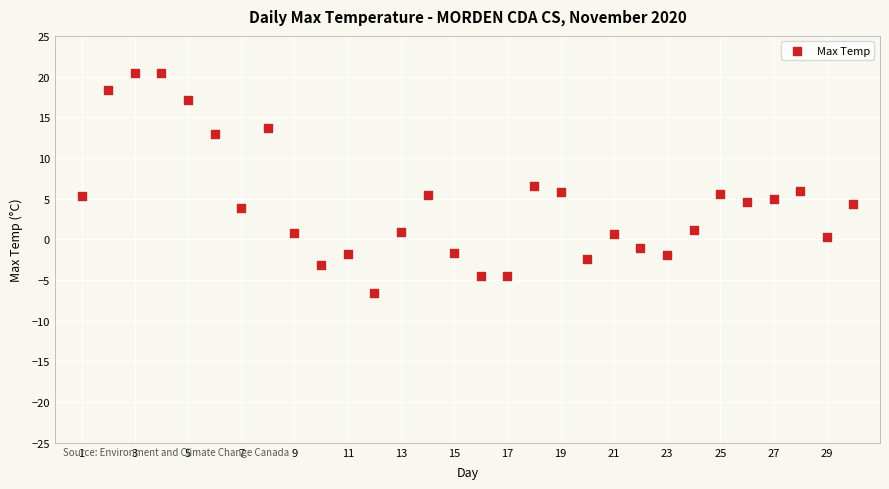

What is the range of Y values (max minus min)?

27.1